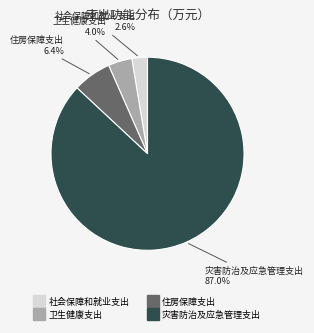

How many slices are in this pie chart?

4